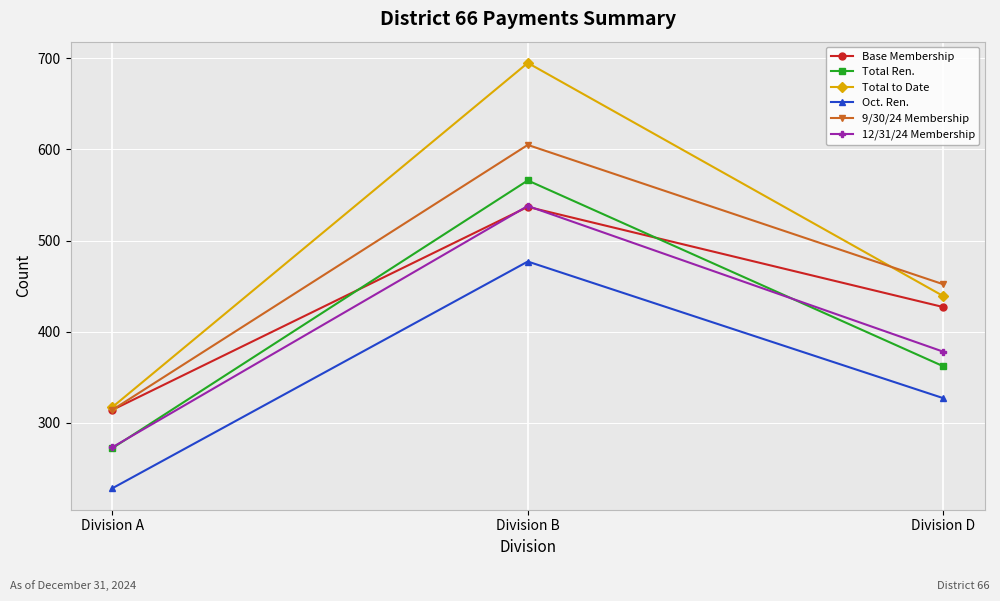

What is the sum of the 12/31/24 Membership values at Division D and Division B?

916